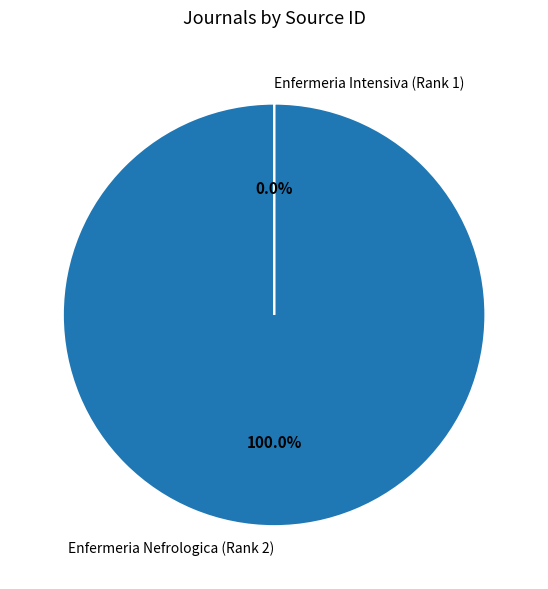

Is it true that Enfermeria Nefrologica (Rank 2) is 99% of the pie?

False